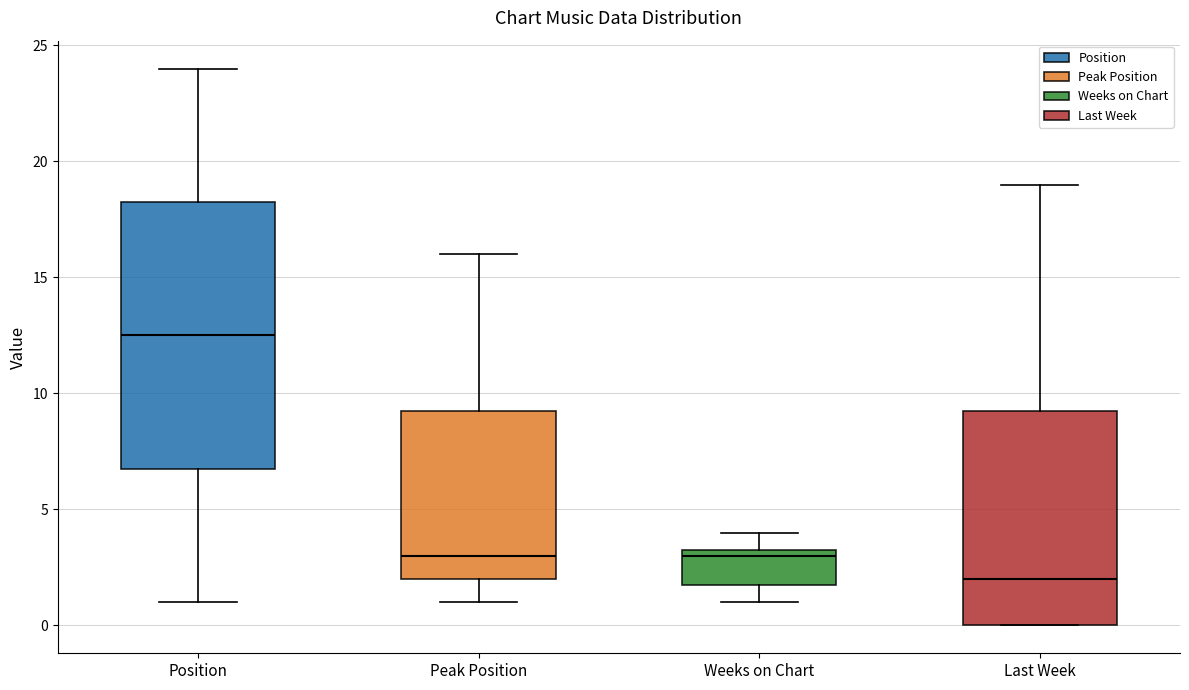

Which box has the highest median line?

Position